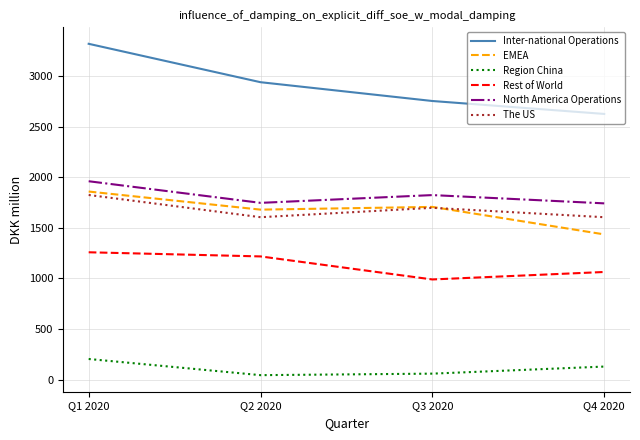

How many lines are shown in the chart?

6